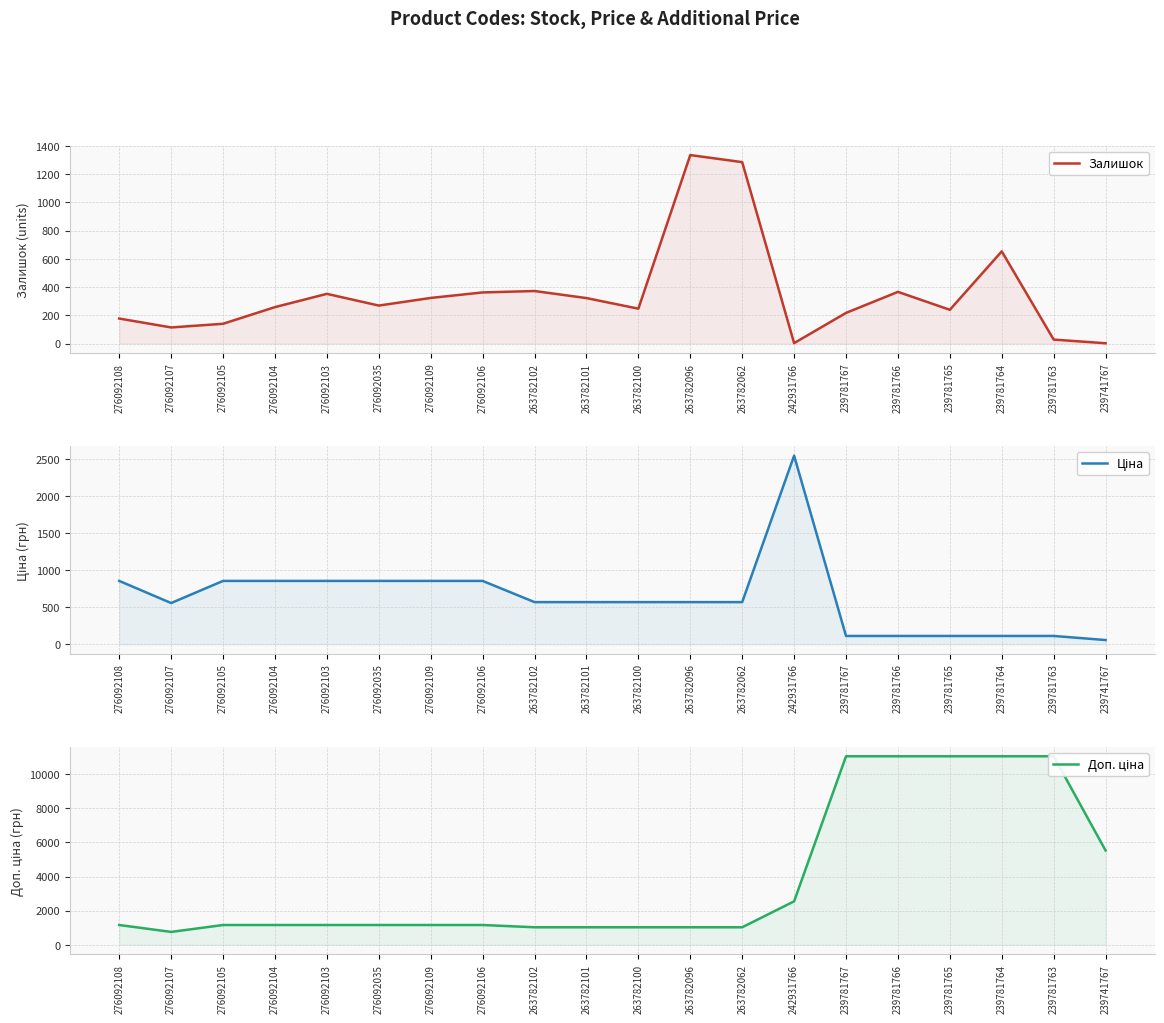

The value of Залишок at 263782101 is 322.0. True or false?

True